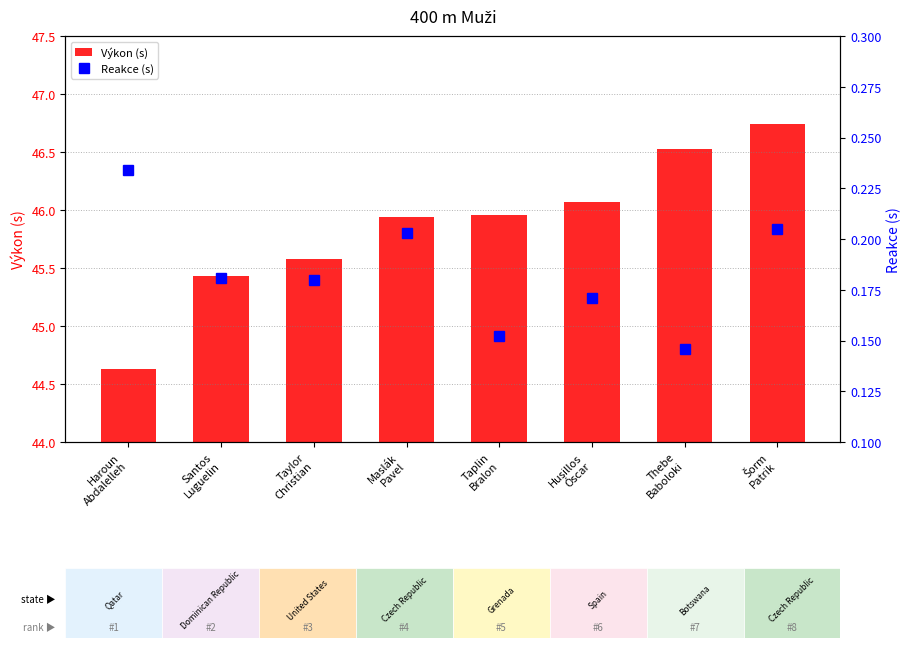

At Taylor
Christian, list the series in order from smallest to largest.

Reakce (s), Výkon (s)